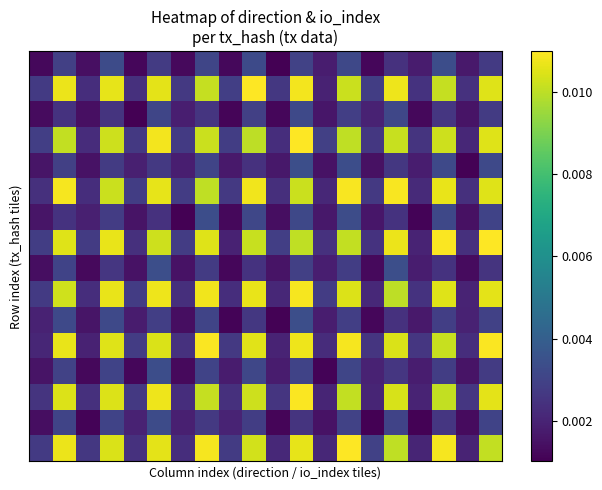

How many data points does each series have?

20